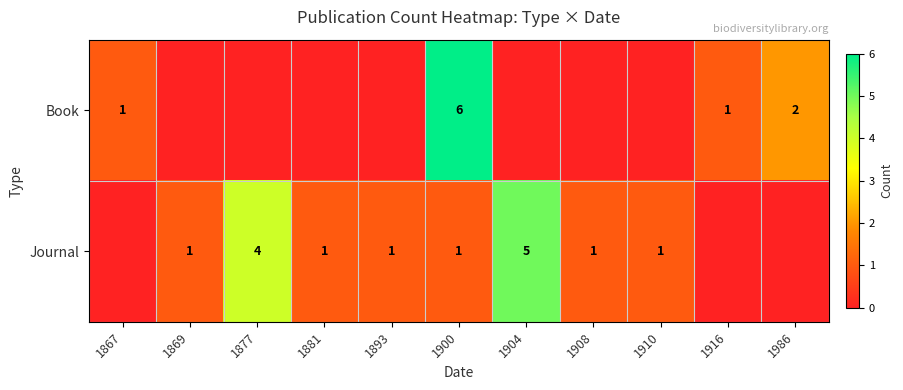

What is the difference between the Journal values at 1893 and 1877?

3